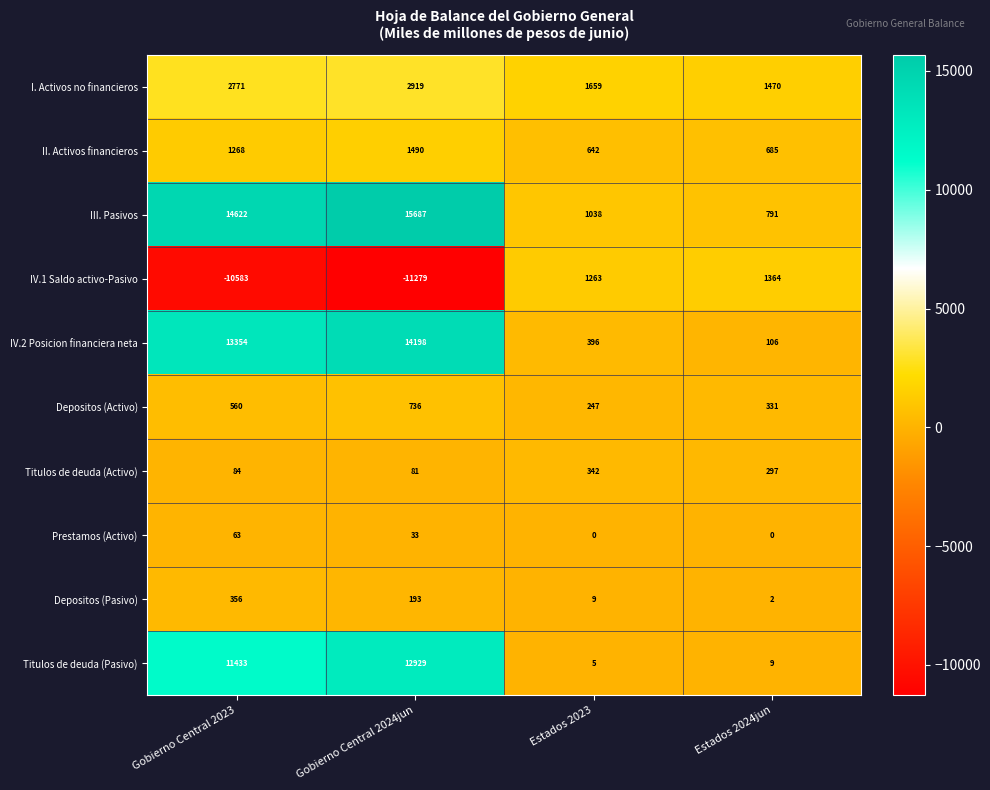

What is the difference between the highest and lowest values at Estados 2023?

1659